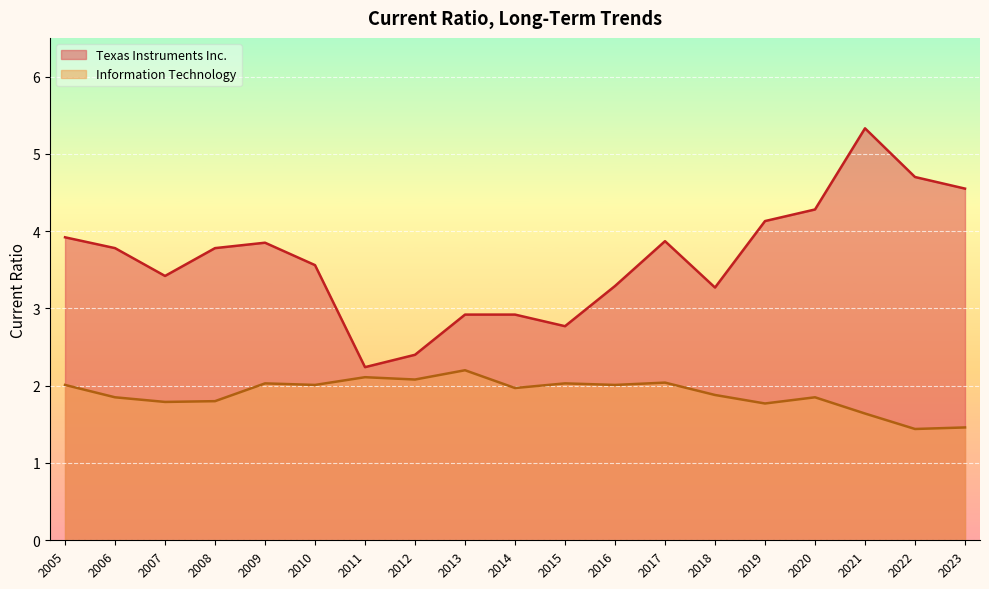

The value of Texas Instruments Inc. at 2021 is 5.3. True or false?

True